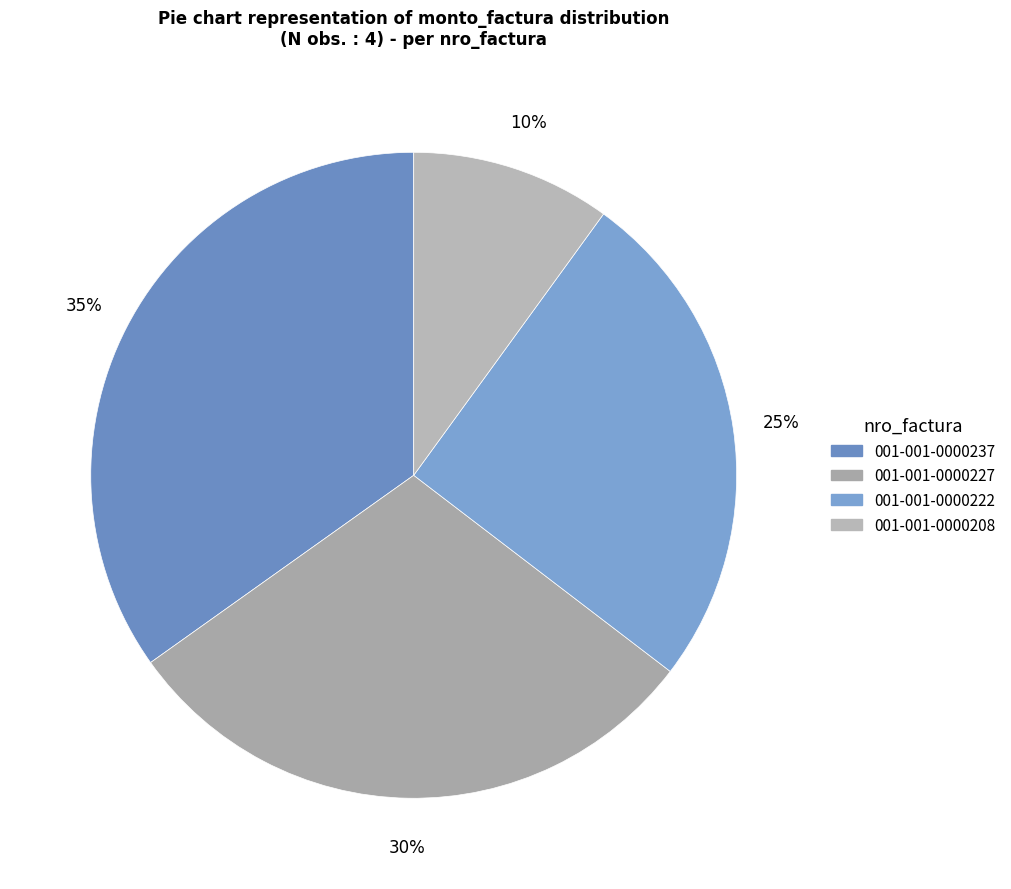

Is it true that 001-001-0000222 is 13% of the pie?

False